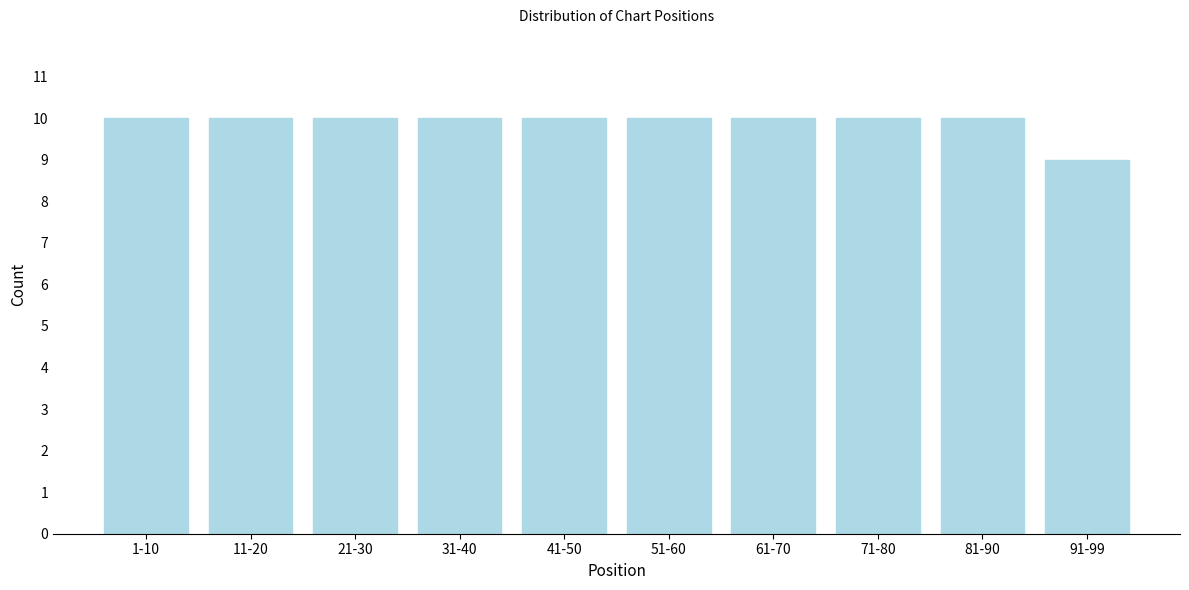

Reading left to right, what are all the values shown in this chart?

1-10=10	11-20=10	21-30=10	31-40=10	41-50=10	51-60=10	61-70=10	71-80=10	81-90=10	91-99=9